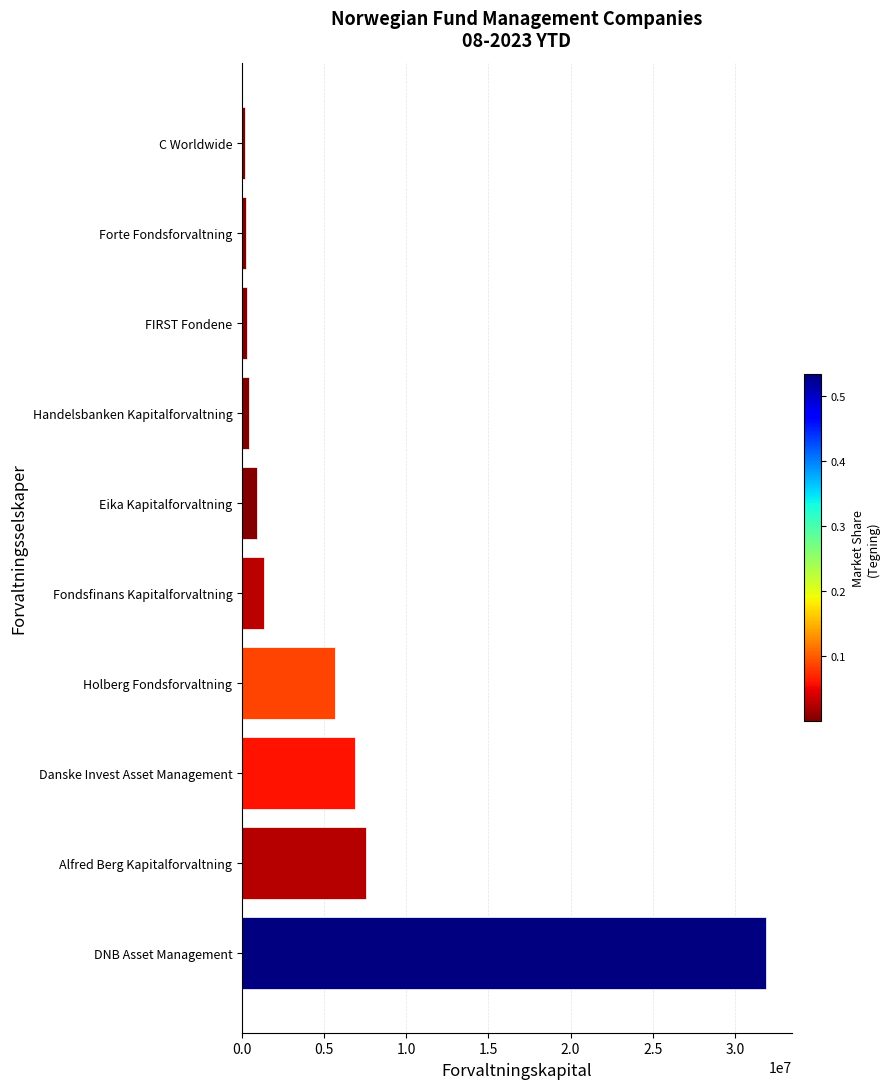

What is the maximum value shown in the chart?

31883343.0